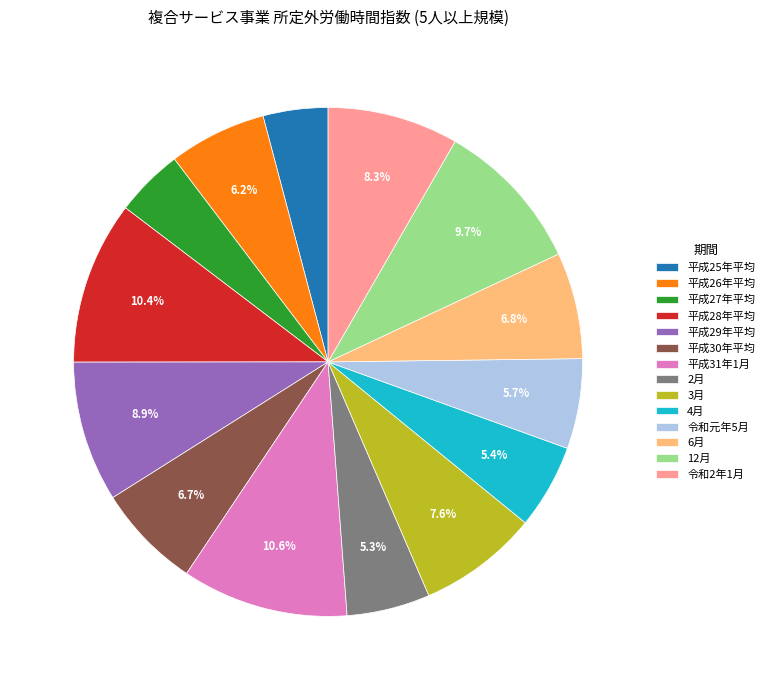

To the nearest percent, what is the average slice percentage?

7%